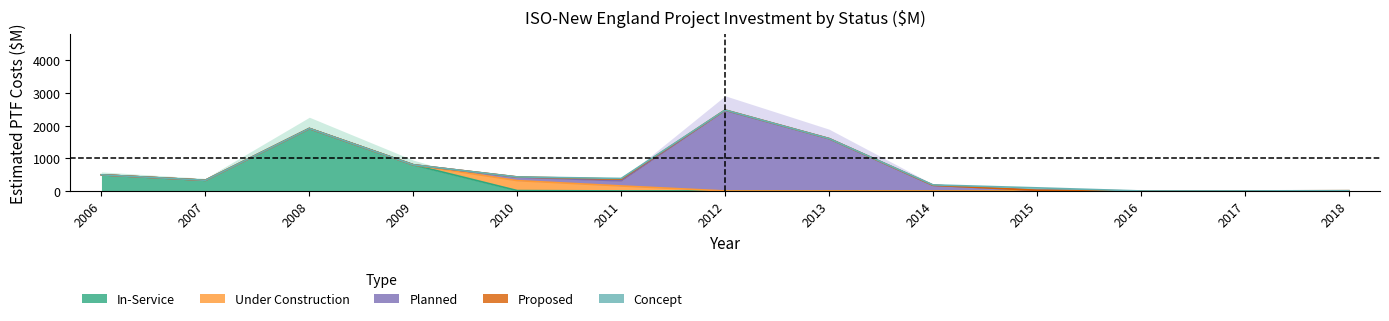

Between 2011 and 2016, which series saw the biggest shift?

Planned